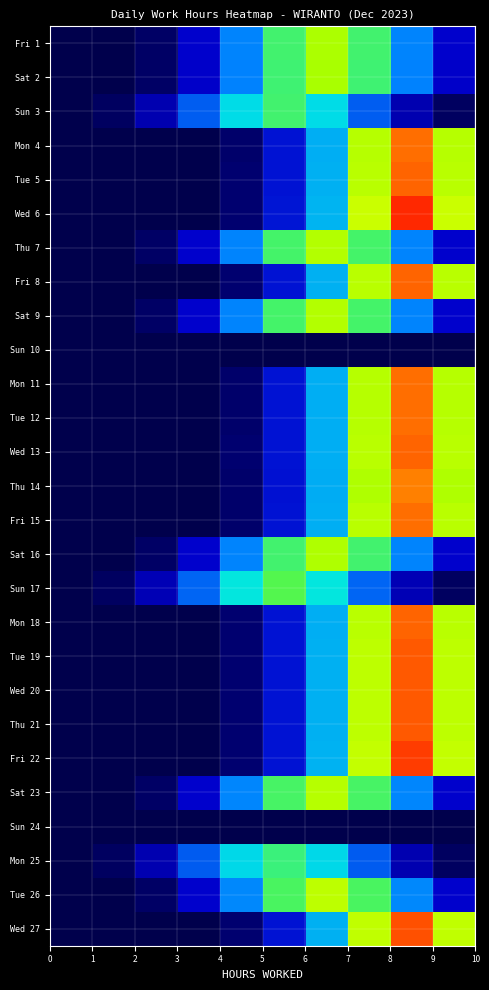

Reading left to right, transcribe all the data shown in this chart.

Fri 1: 0.0	0.0	0.3	1.5	4.6	9.0	11.3	9.0	4.6	1.5
Sat 2: 0.0	0.0	0.3	1.5	4.6	9.0	11.2	9.0	4.6	1.5
Sun 3: 0.0	0.3	1.2	3.7	7.3	9.1	7.3	3.7	1.2	0.3
Mon 4: 0.0	0.0	0.0	0.1	0.4	1.9	5.9	11.5	14.3	11.5
Tue 5: 0.0	0.0	0.0	0.1	0.4	2.0	5.9	11.5	14.4	11.5
Wed 6: 0.0	0.0	0.0	0.1	0.4	2.0	6.1	11.8	14.7	11.8
Thu 7: 0.0	0.0	0.3	1.5	4.7	9.1	11.4	9.1	4.7	1.5
Fri 8: 0.0	0.0	0.0	0.1	0.4	1.9	5.9	11.5	14.4	11.5
Sat 9: 0.0	0.0	0.3	1.5	4.7	9.1	11.4	9.1	4.7	1.5
Sun 10: 0.0	0.0	0.0	0.0	0.0	0.0	0.0	0.0	0.0	0.0
Mon 11: 0.0	0.0	0.0	0.1	0.4	1.9	5.9	11.5	14.3	11.5
Tue 12: 0.0	0.0	0.0	0.1	0.4	1.9	5.9	11.5	14.3	11.5
Wed 13: 0.0	0.0	0.0	0.1	0.4	1.9	5.9	11.5	14.4	11.5
Thu 14: 0.0	0.0	0.0	0.1	0.4	1.9	5.8	11.4	14.2	11.4
Fri 15: 0.0	0.0	0.0	0.1	0.4	1.9	5.9	11.5	14.3	11.5
Sat 16: 0.0	0.0	0.3	1.5	4.7	9.1	11.3	9.1	4.7	1.5
Sun 17: 0.0	0.3	1.3	3.9	7.6	9.4	7.6	3.9	1.3	0.3
Mon 18: 0.0	0.0	0.0	0.1	0.4	1.9	5.9	11.5	14.4	11.5
Tue 19: 0.0	0.0	0.0	0.1	0.4	2.0	5.9	11.6	14.5	11.6
Wed 20: 0.0	0.0	0.0	0.1	0.4	2.0	5.9	11.6	14.4	11.6
Thu 21: 0.0	0.0	0.0	0.1	0.4	2.0	5.9	11.6	14.4	11.6
Fri 22: 0.0	0.0	0.0	0.1	0.4	2.0	6.0	11.7	14.6	11.7
Sat 23: 0.0	0.0	0.3	1.5	4.7	9.2	11.4	9.2	4.7	1.5
Sun 24: 0.0	0.0	0.0	0.0	0.0	0.0	0.0	0.0	0.0	0.0
Mon 25: 0.0	0.3	1.2	3.6	7.1	8.9	7.1	3.6	1.2	0.3
Tue 26: 0.0	0.0	0.3	1.6	4.8	9.3	11.6	9.3	4.8	1.6
Wed 27: 0.0	0.0	0.0	0.1	0.4	2.0	6.0	11.6	14.5	11.6